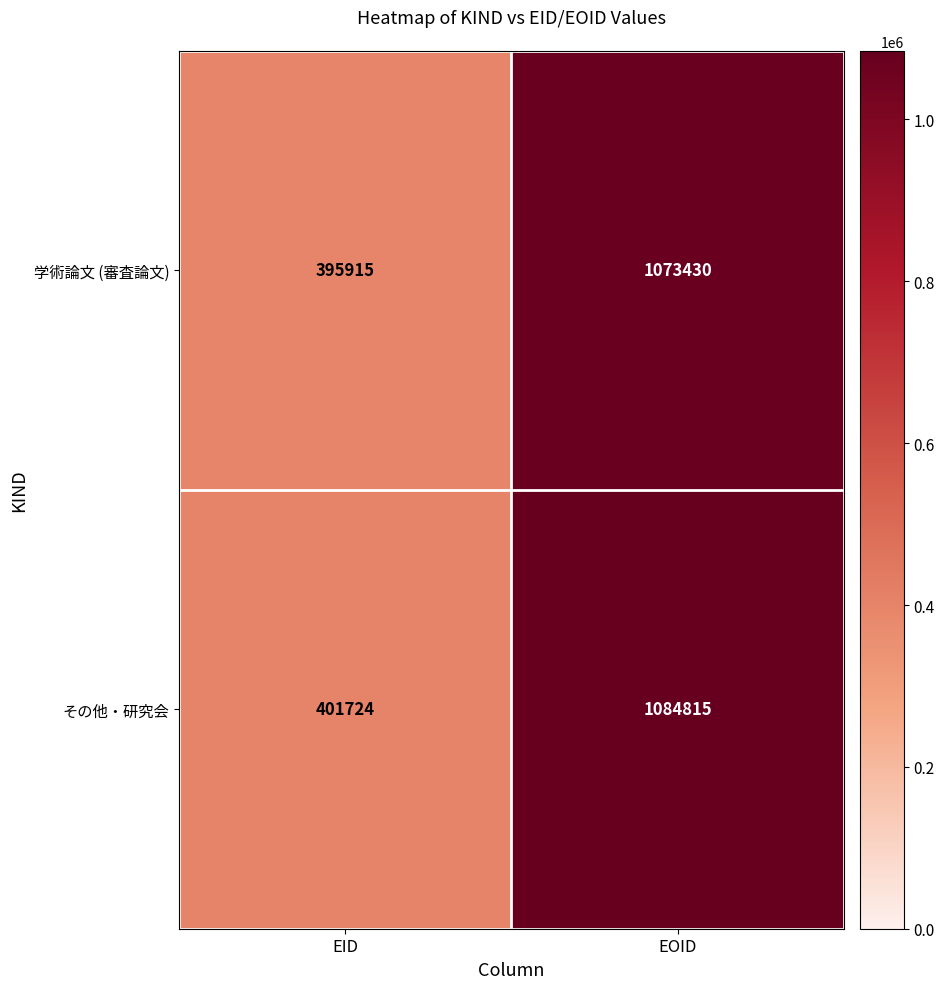

What is the greatest value displayed?

1084815